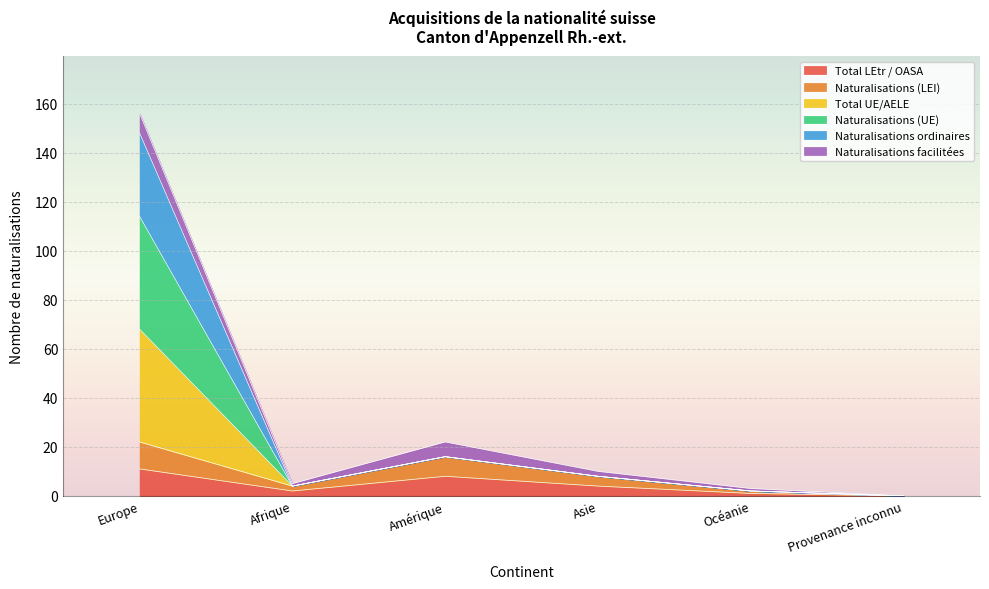

What is the label of the 6th point from the left?

Provenance inconnu